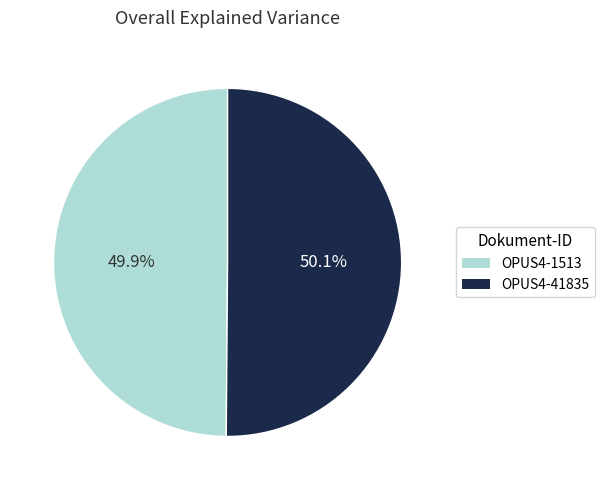

Combined, do OPUS4-1513 and OPUS4-41835 account for over 50%?

Yes